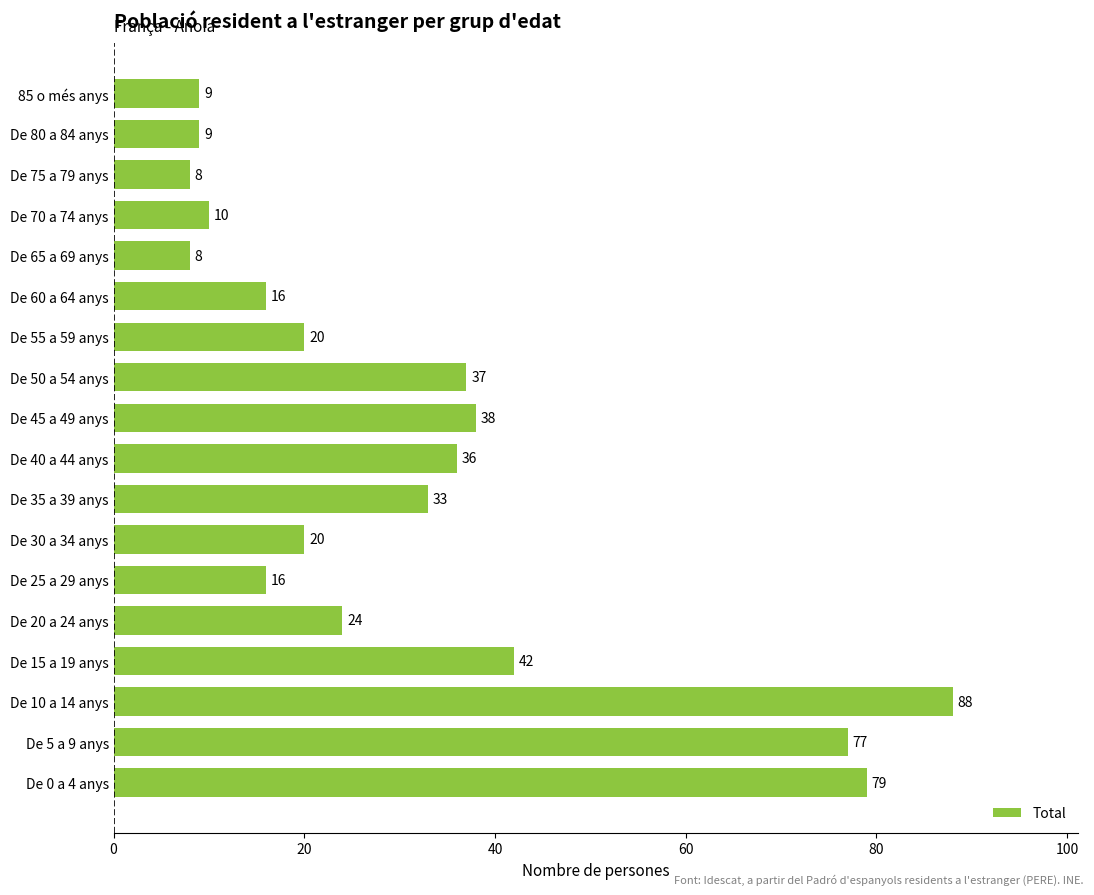

Count the number of data series in this chart.

1